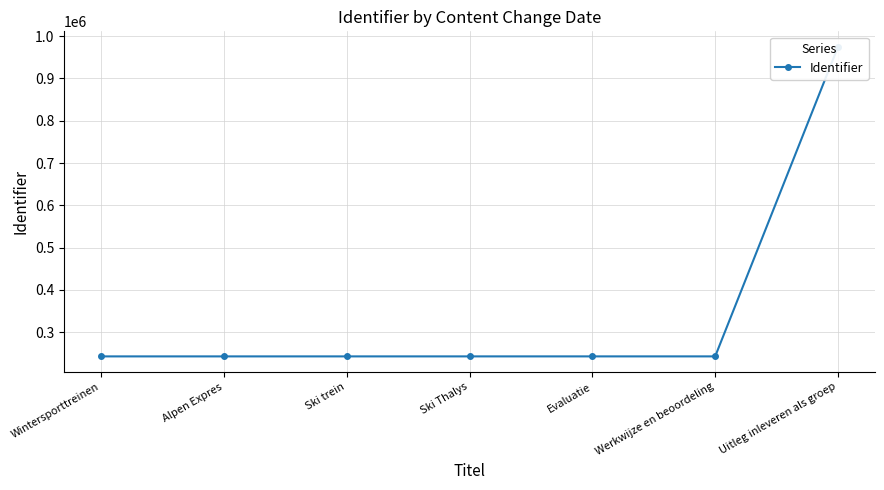

What is the minimum value shown in the chart?

242684